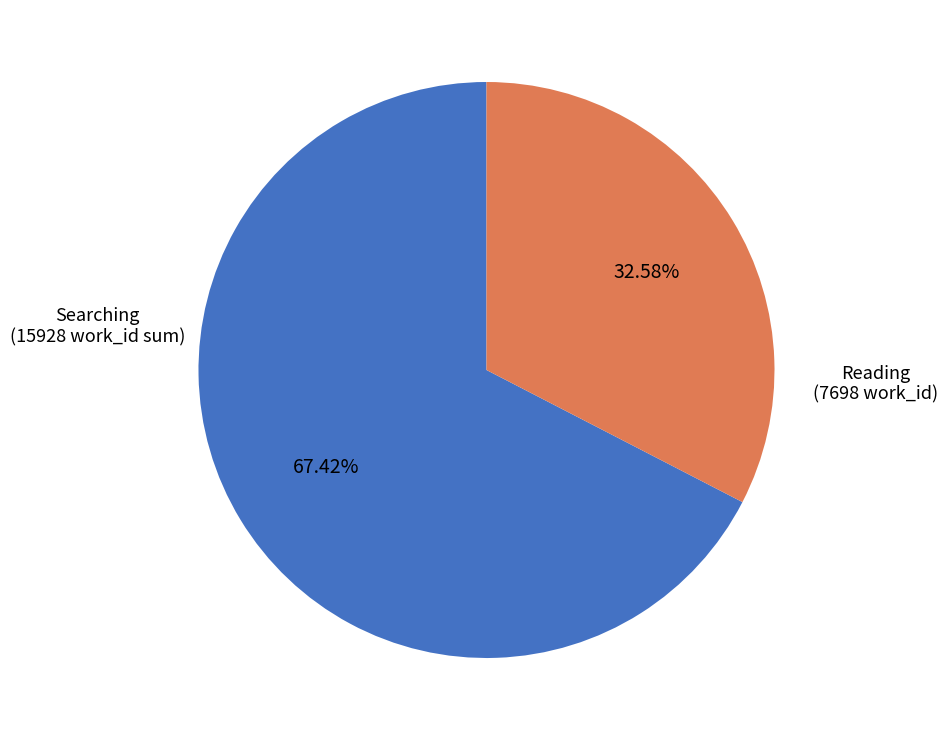

Is there any slice that represents more than half of the pie?

Yes